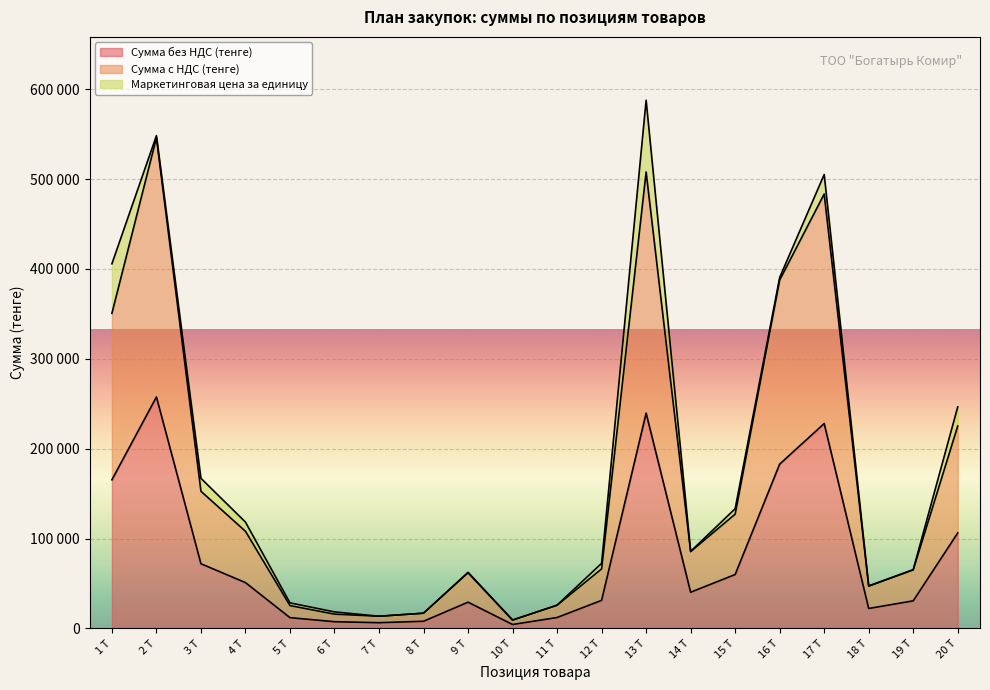

What is the spread (max minus min) of values at 14 Т?

45148.6